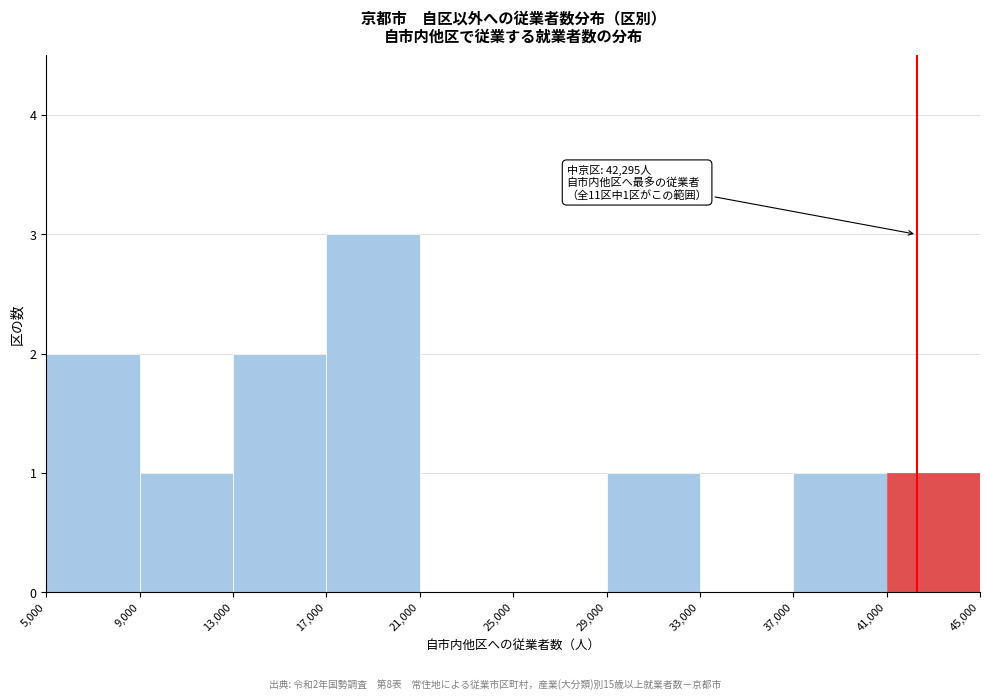

Which range on the x-axis has the tallest bar?

17,000 to 21,000